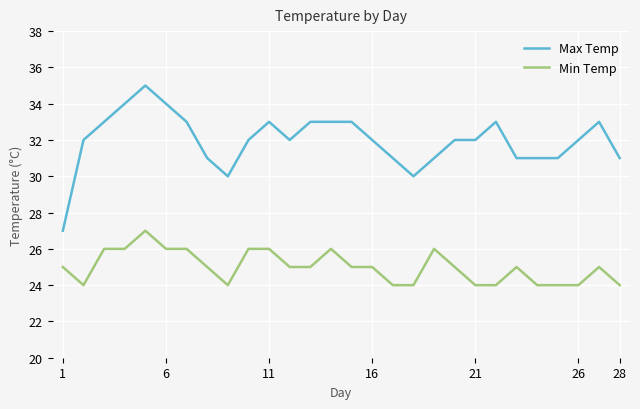

What is the difference between the maximum and minimum values in the Max Temp series?

8